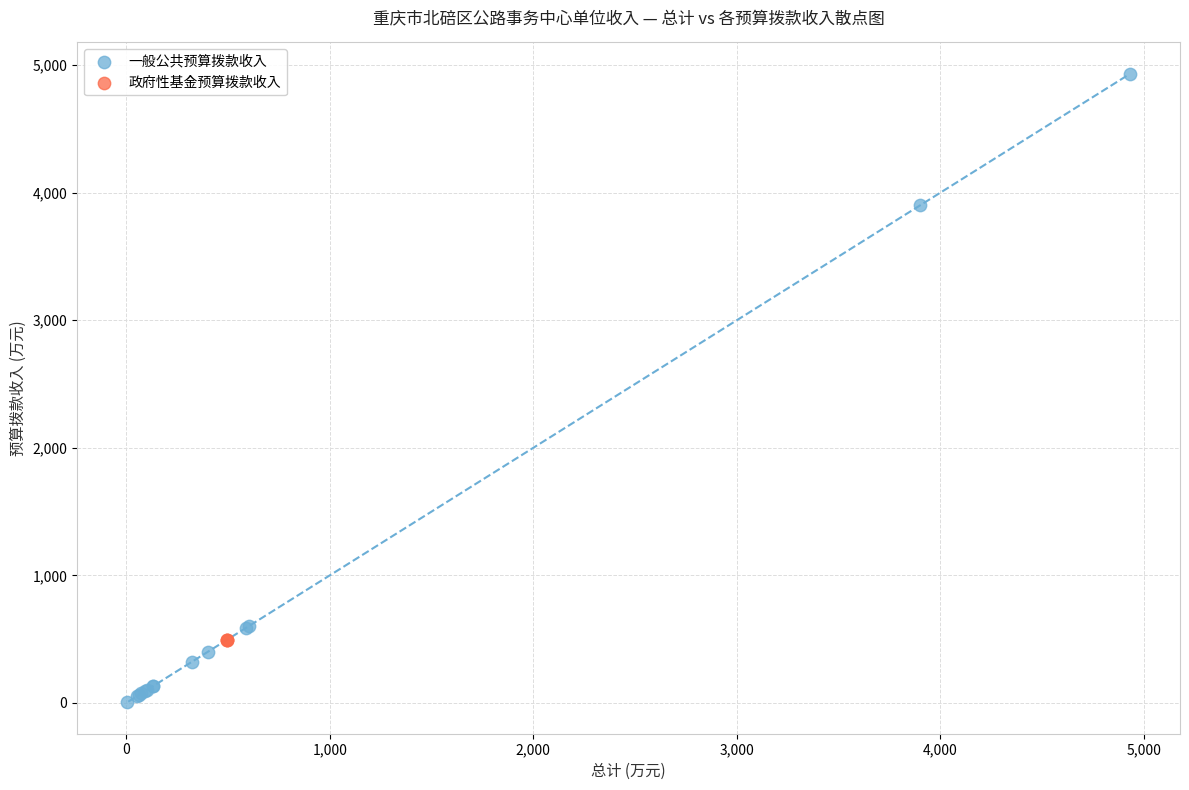

Which series contains the highest Y value?

一般公共预算拨款收入